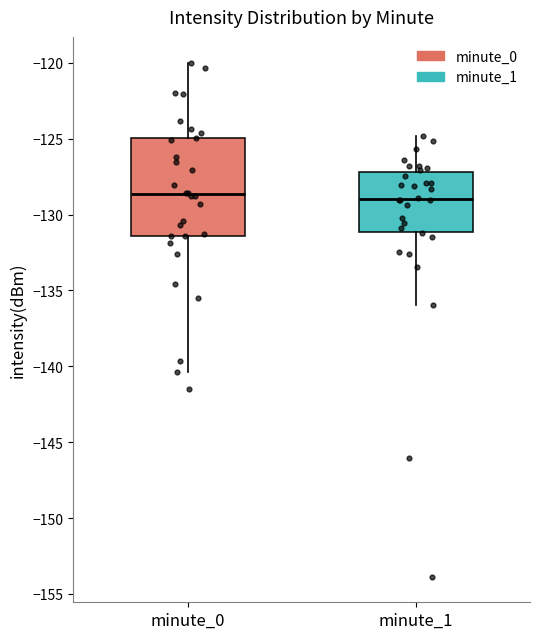

Reading left to right, read every box against the y-axis: the position of its median line, the range the box covers, and the ends of its whiskers. The values are not printed on the chart, so give them approximately, as read against the axis.

minute_0: median -128.5, box -131.5 to -125.0, whiskers -140.5 to -120.0
minute_1: median -129.0, box -131.0 to -127.0, whiskers -136.0 to -125.0